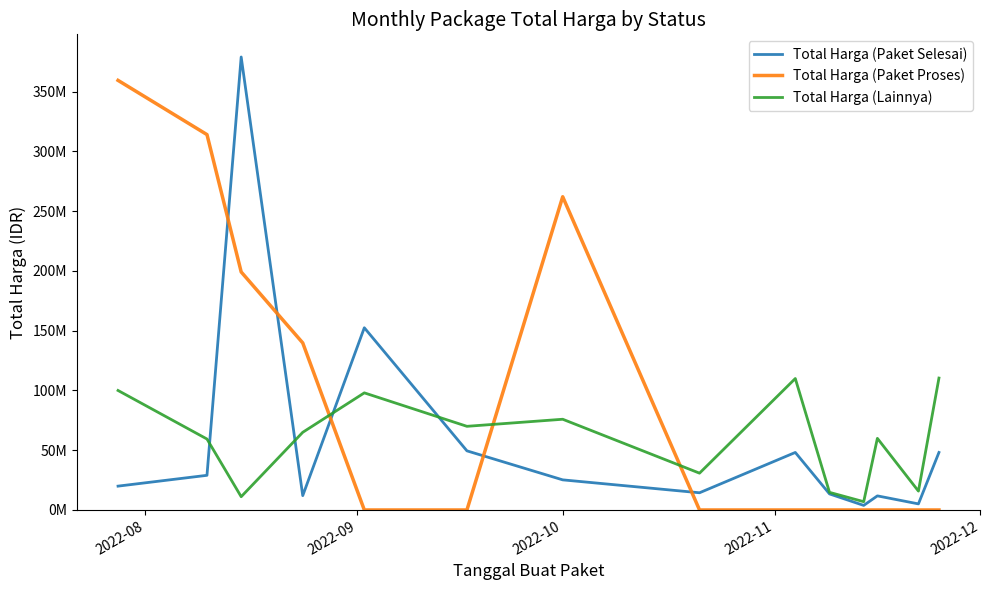

Does the chart have visible grid lines?

No